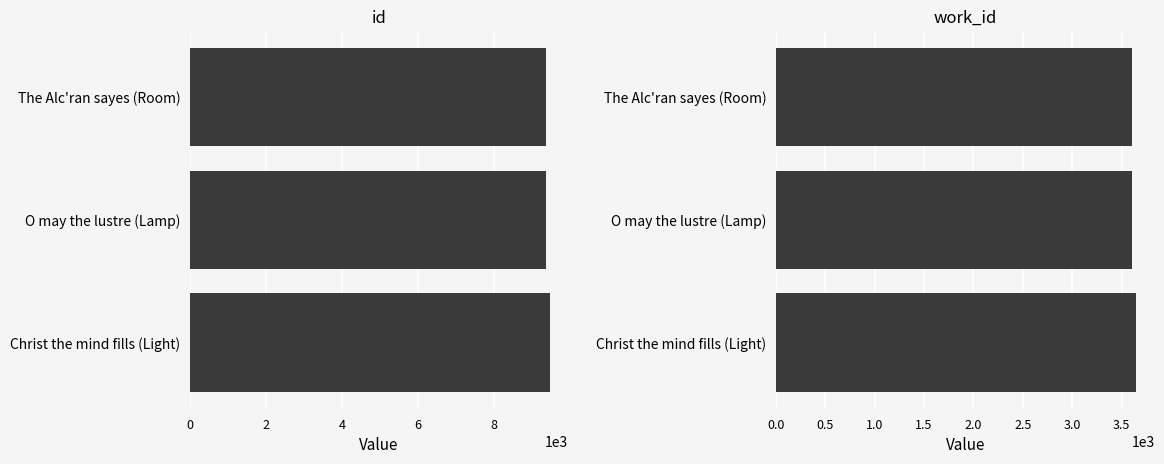

What is the difference between the maximum and minimum values in the work_id series?

42